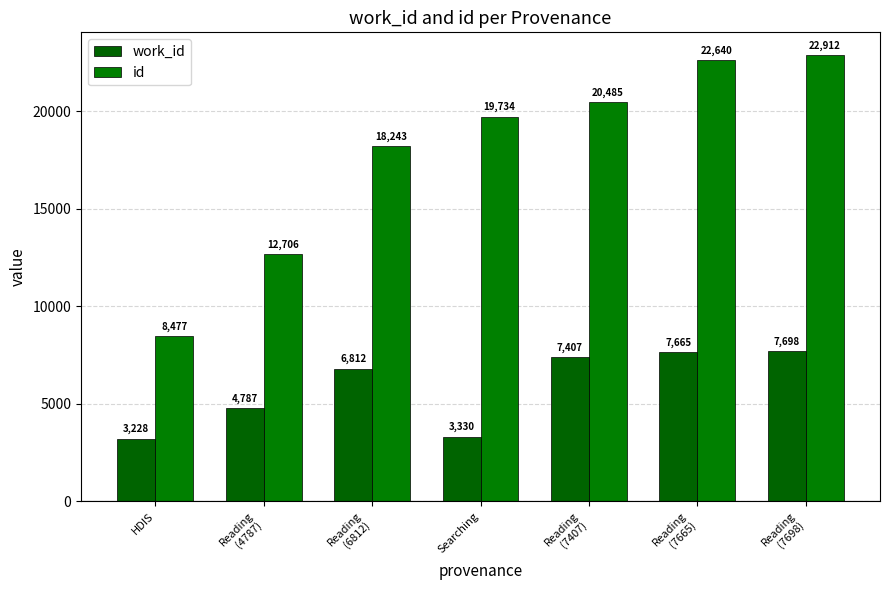

Which has a higher value, Reading
(7698) or Reading
(7407)?

Reading
(7698)